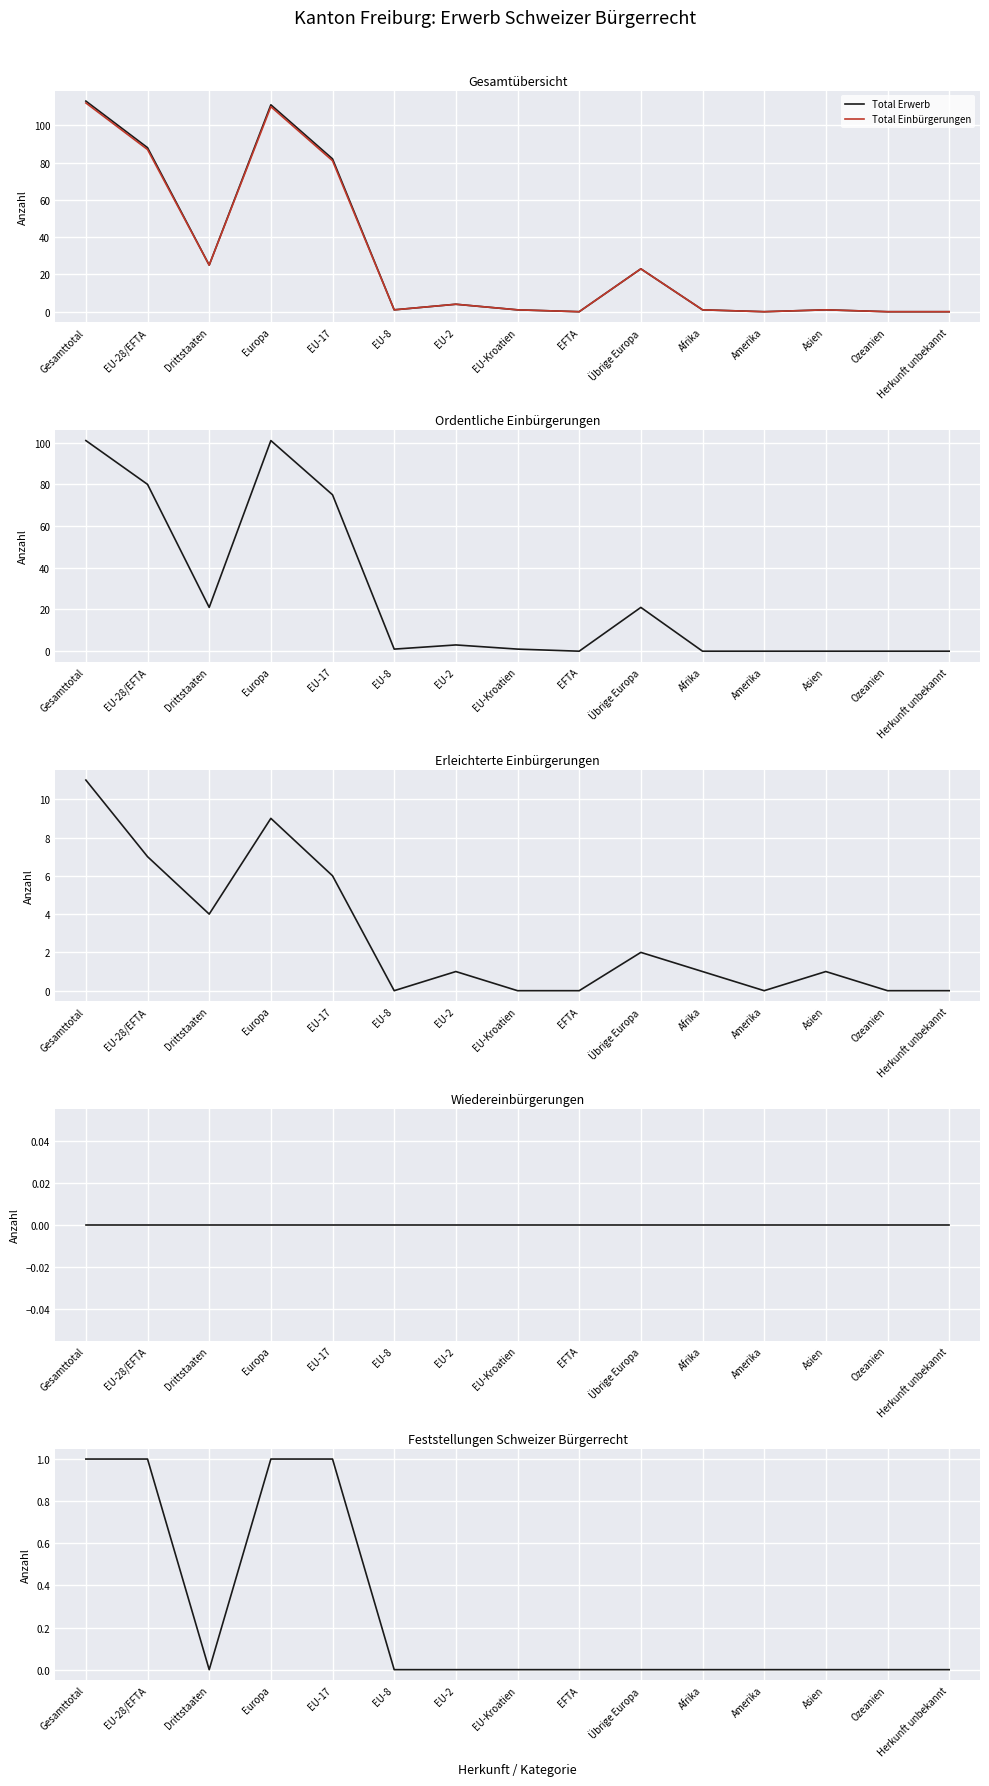

The Ordentliche Einbürgerungen series shows 48 at Europa. True or false?

False